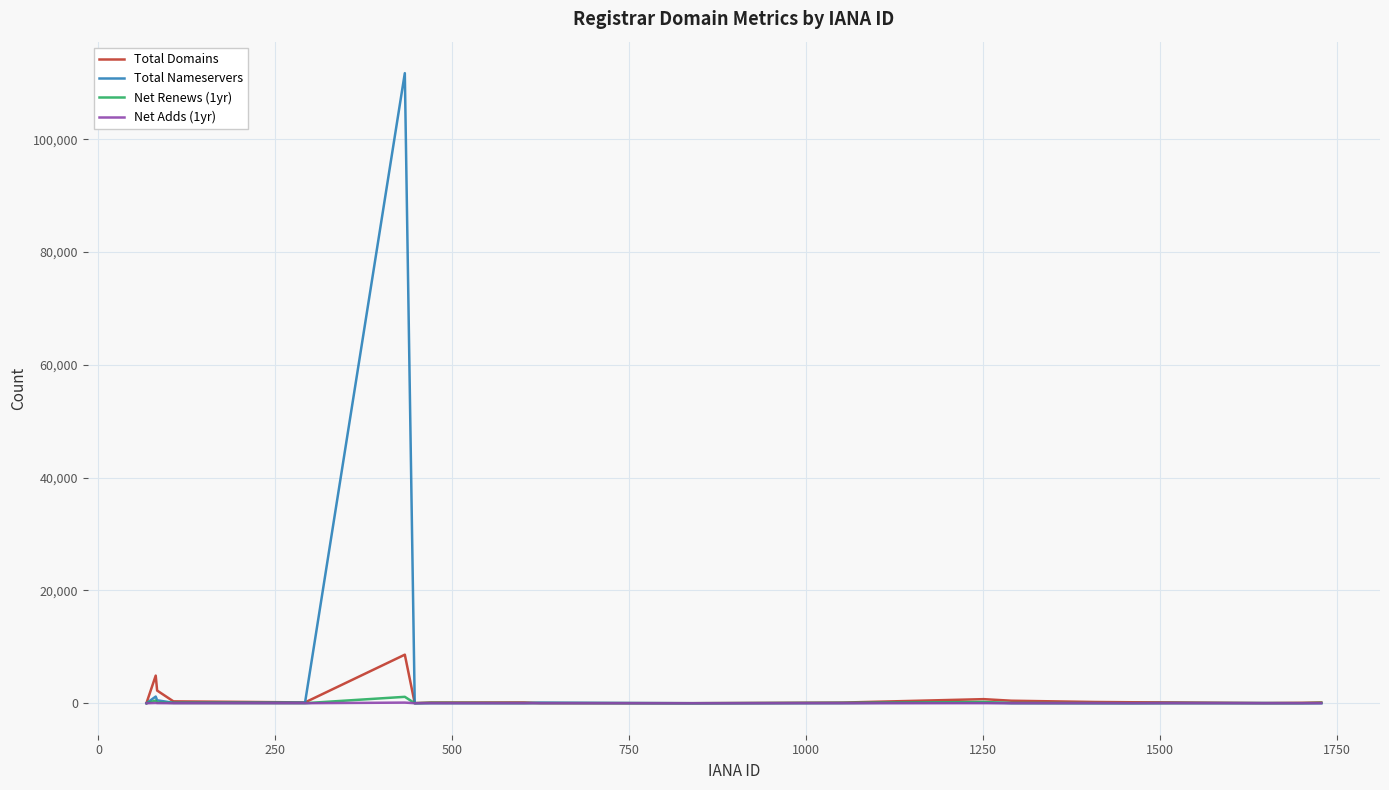

What is the maximum value shown in the chart?

111699